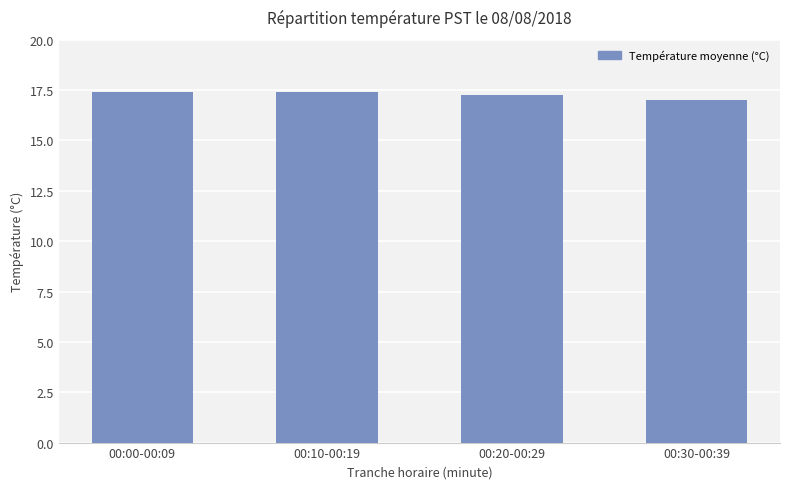

Count the number of data series in this chart.

1